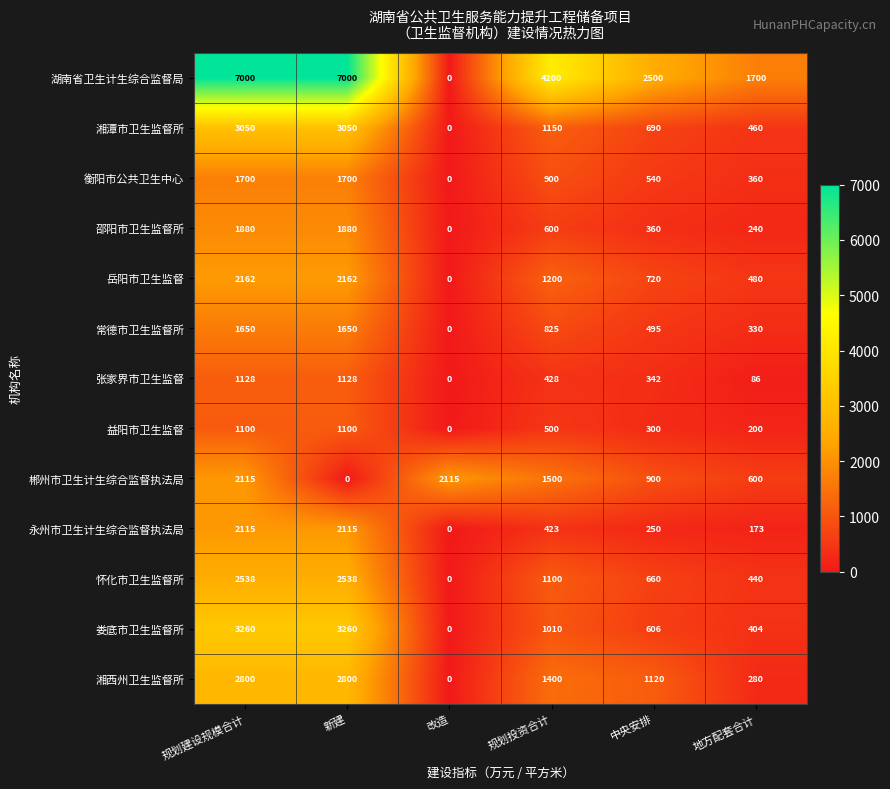

Where does the 常德市卫生监督所 series first go above 825?

规划建设规模合计